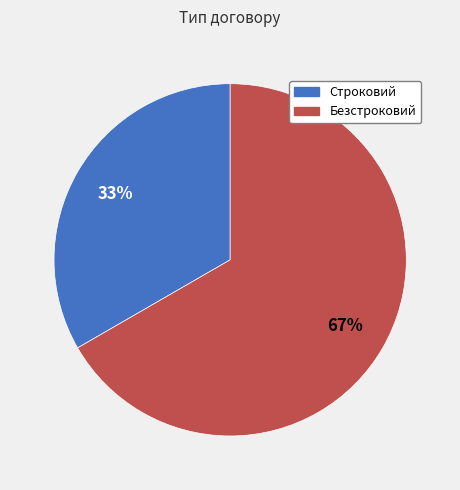

To the nearest percent, what portion does Безстроковий represent?

67%